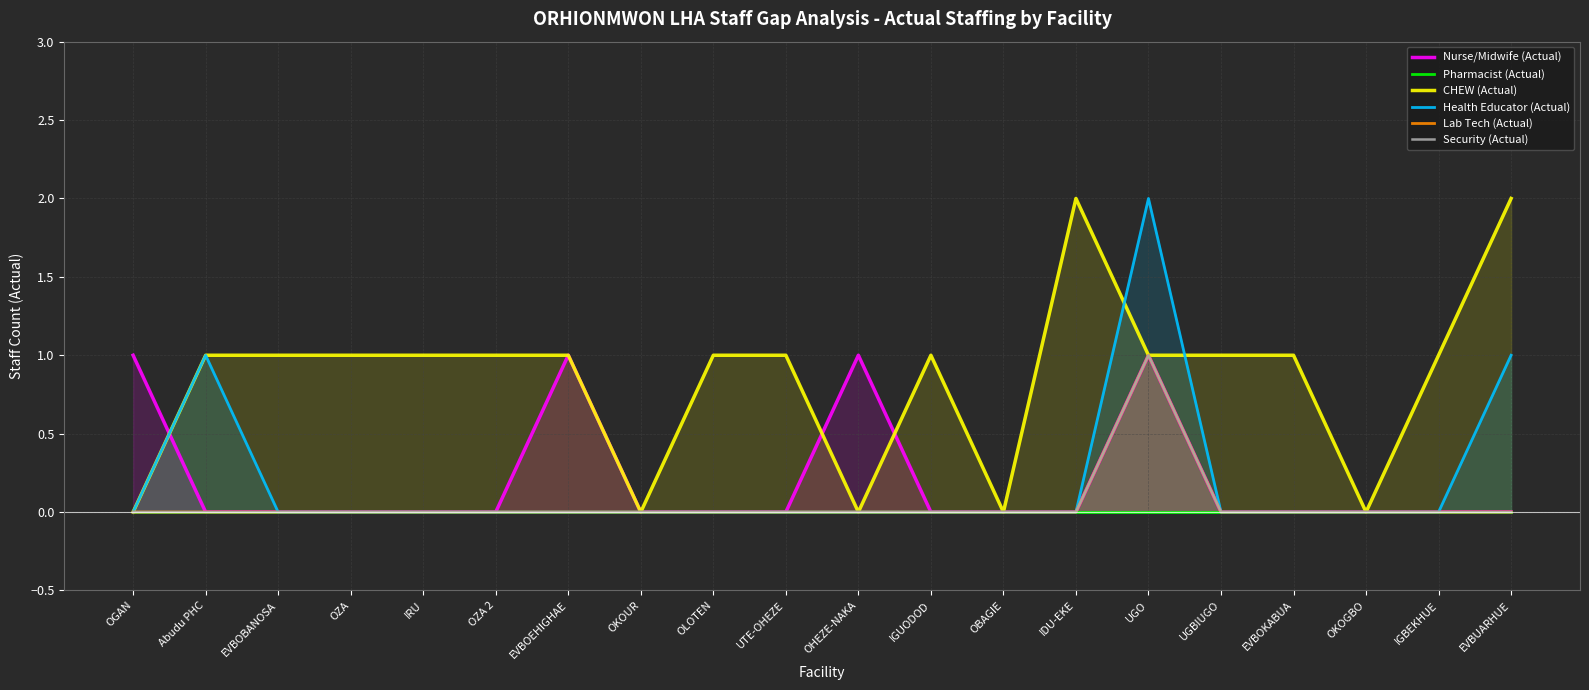

Where do CHEW (Actual) and Nurse/Midwife (Actual) first cross each other?

OGAN and Abudu PHC